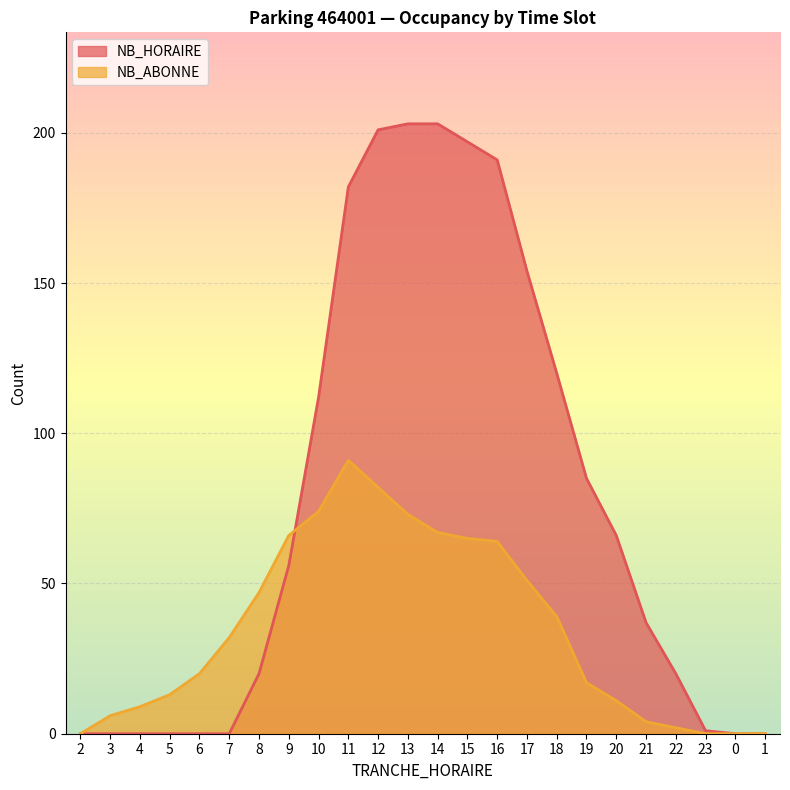

Is it true that NB_ABONNE equals 88 at 15?

False